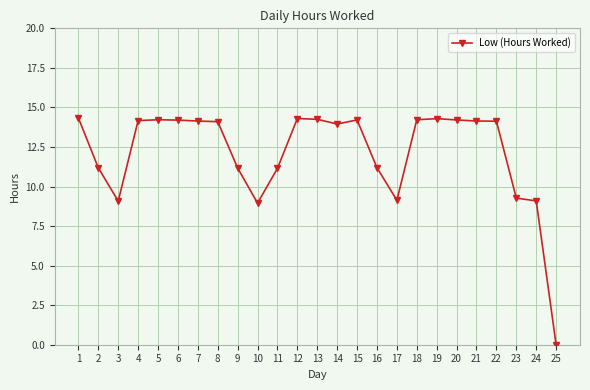

How many positive values are there?

24